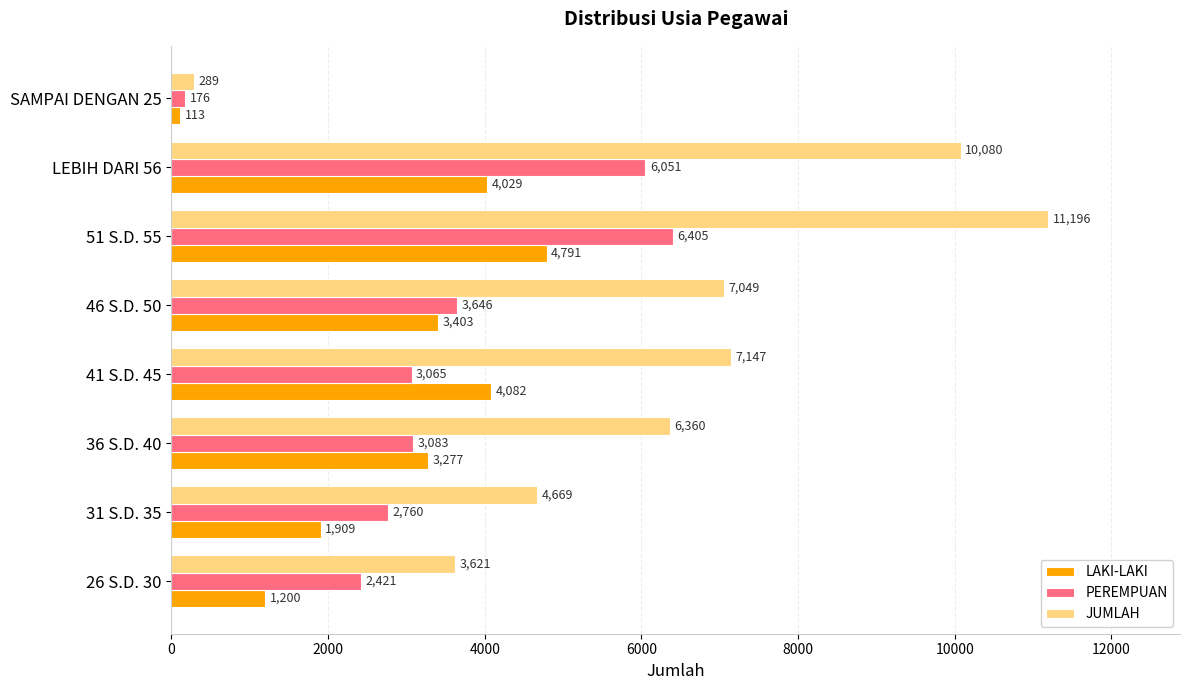

At how many categories does at least one series exceed 10886?

1